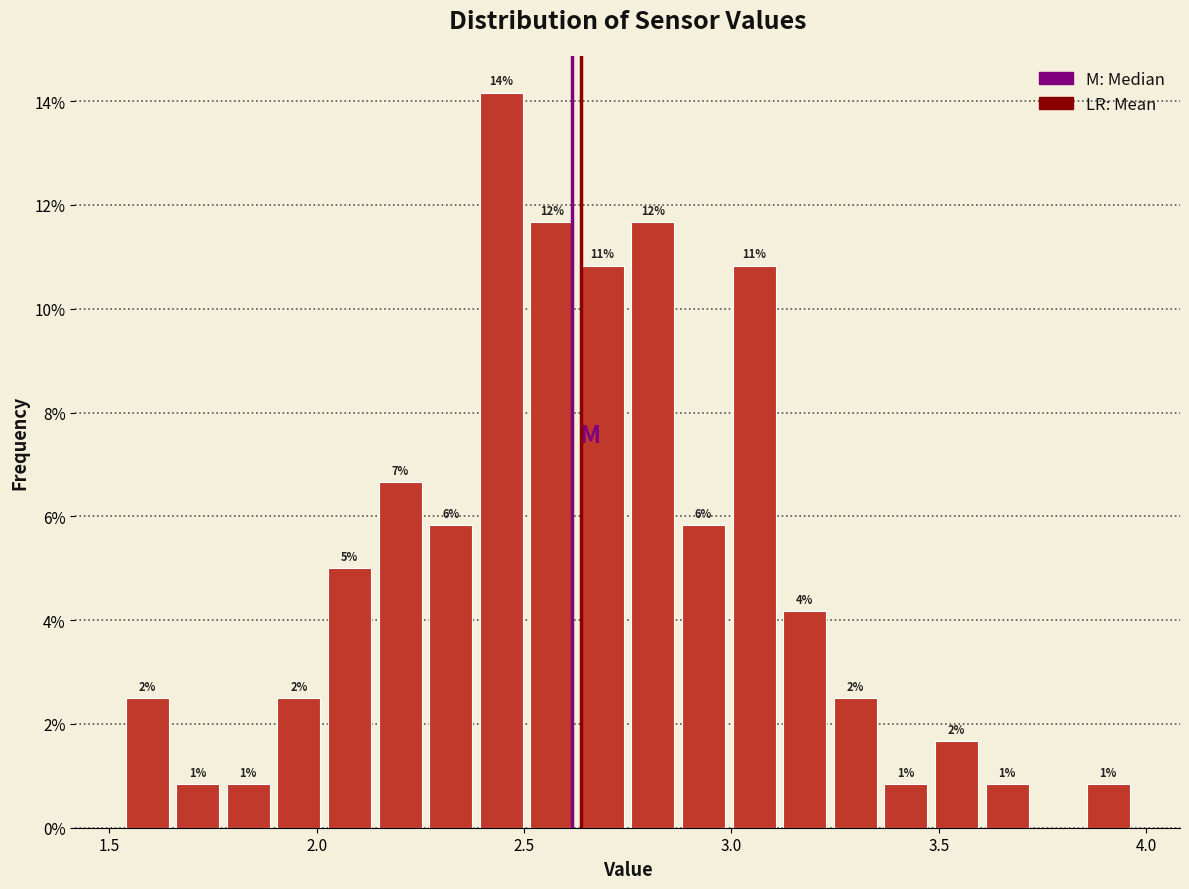

Read against the x-axis, roughly where is the centre of the tallest bar?

2.45